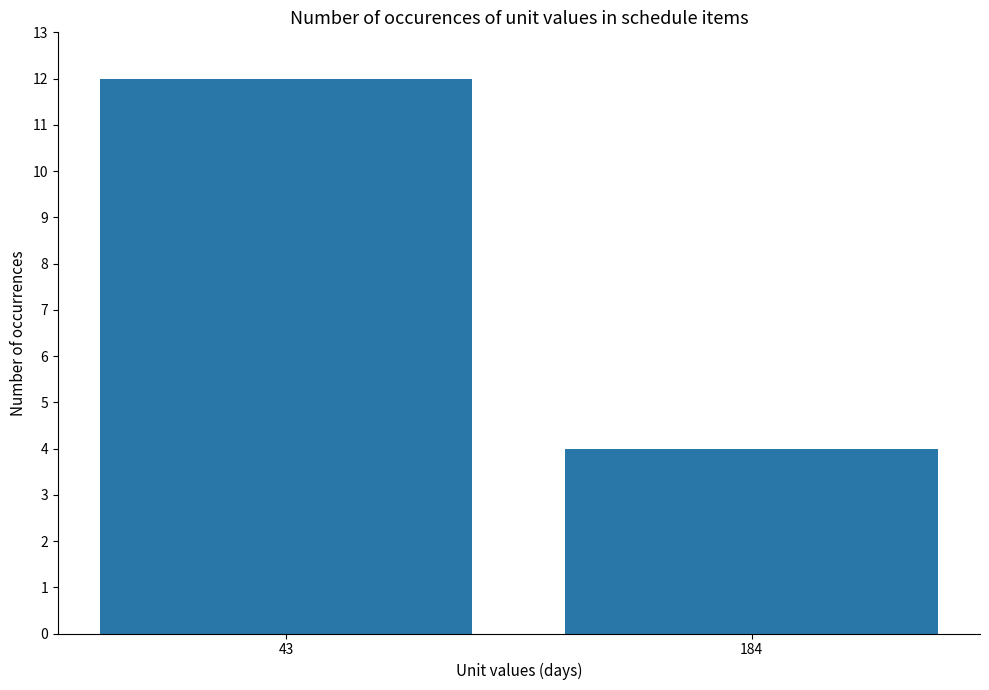

Rank the categories by value from highest to lowest.

43, 184